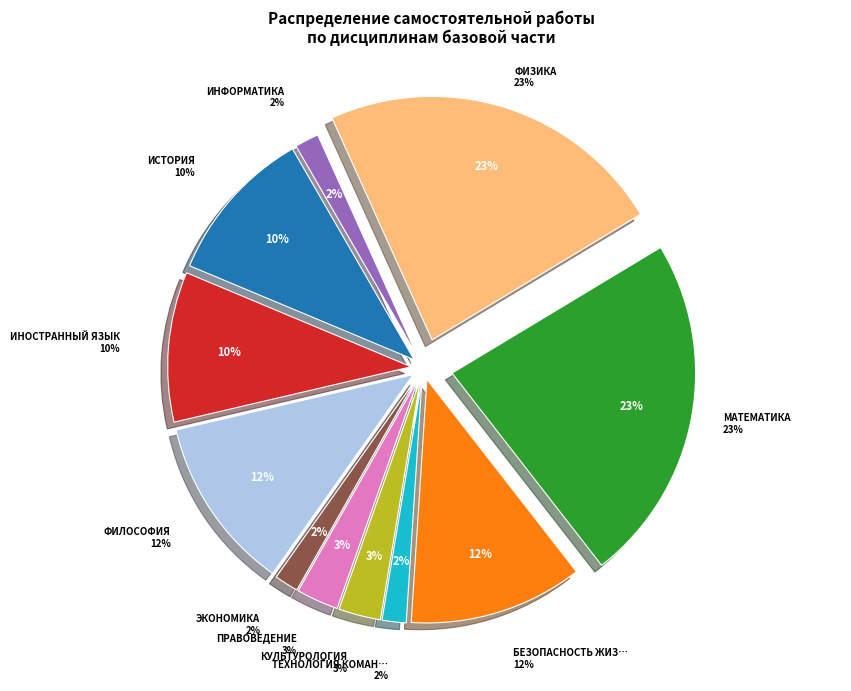

How many segments does this pie chart have?

11